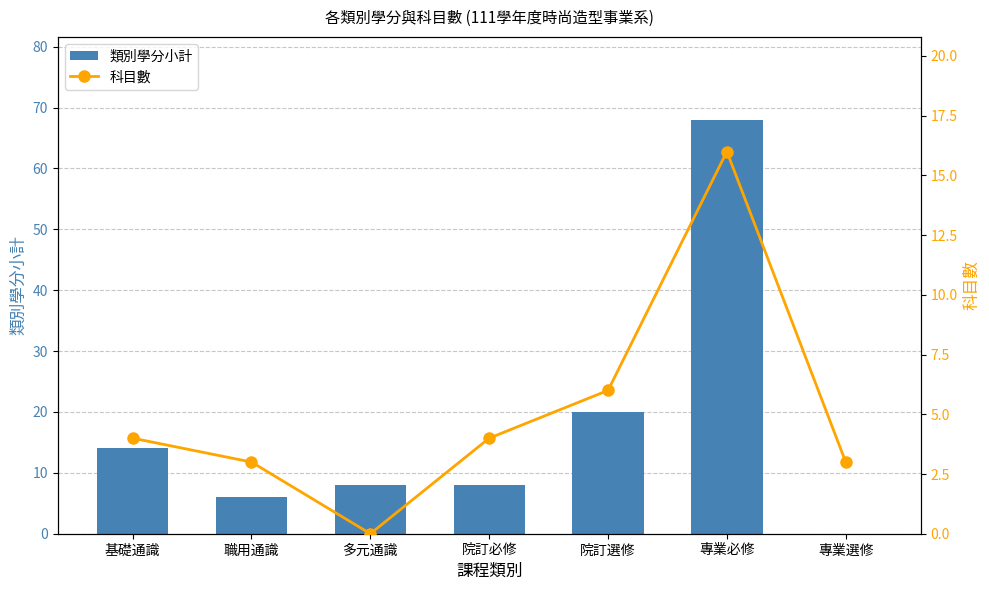

What is the value of the 類別學分小計 bar at the 6th from the left?

68